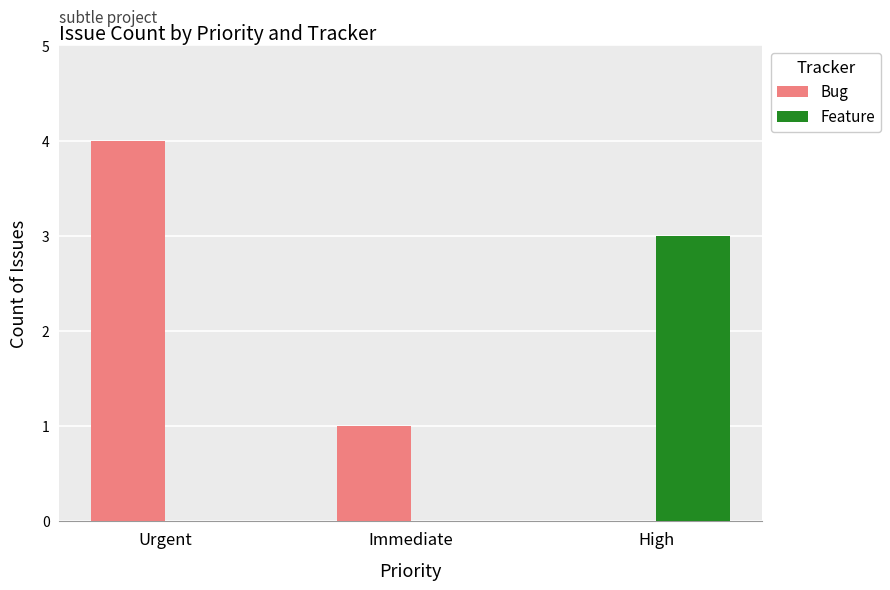

What is the sum of all Feature values?

3